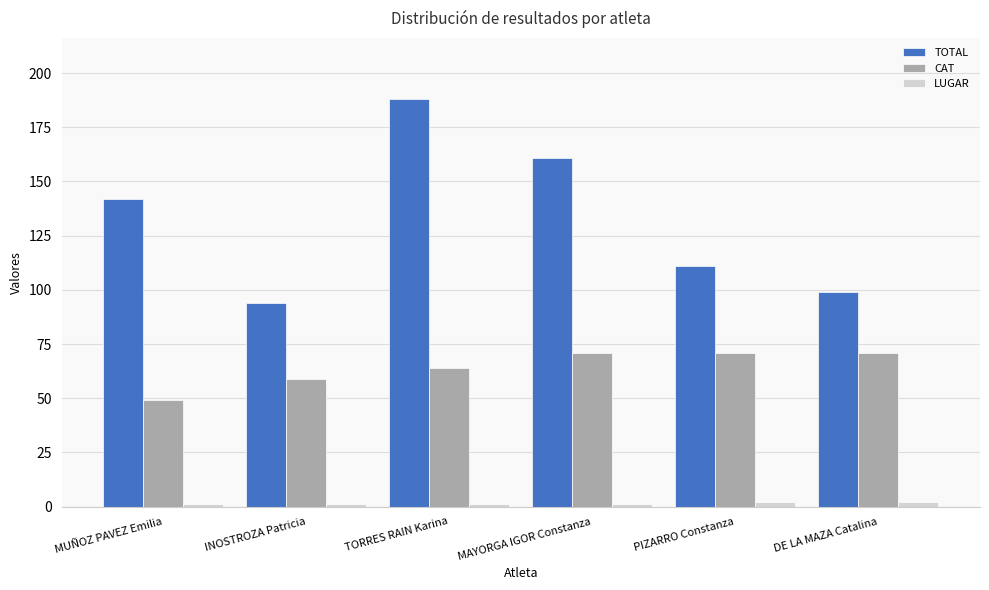

List the labels in order of TOTAL value, largest first.

TORRES RAIN Karina, MAYORGA IGOR Constanza, MUÑOZ PAVEZ Emilia, PIZARRO Constanza, DE LA MAZA Catalina, INOSTROZA Patricia